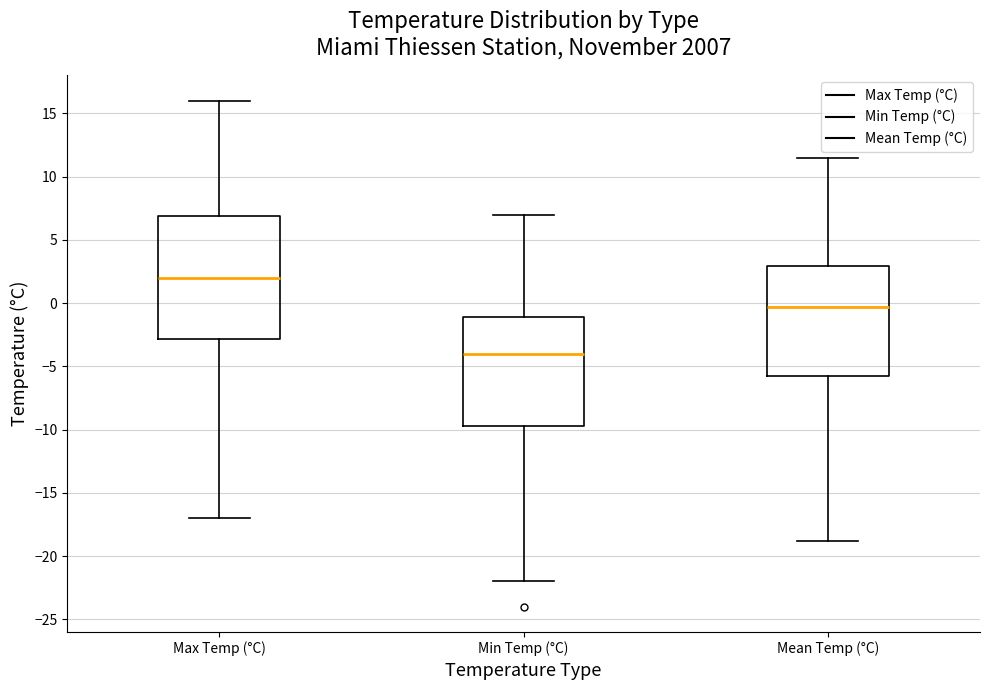

Reading left to right, read every box against the y-axis: the position of its median line, the range the box covers, and the ends of its whiskers. The values are not printed on the chart, so give them approximately, as read against the axis.

Max Temp (°C): median 2.0, box -3.0 to 7.0, whiskers -17.0 to 16.0
Min Temp (°C): median -4.0, box -9.5 to -1.0, whiskers -22.0 to 7.0
Mean Temp (°C): median -0.5, box -6.0 to 3.0, whiskers -19.0 to 11.5